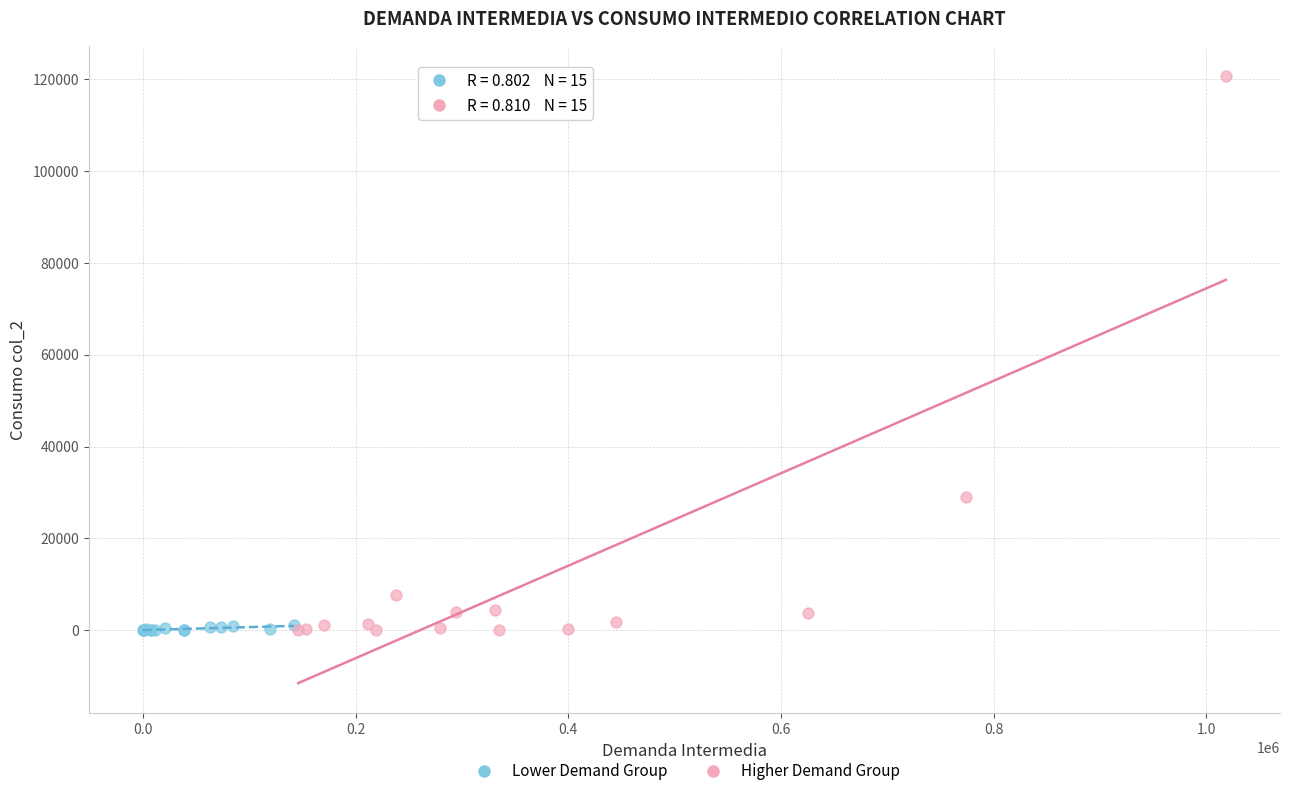

Which series contains the highest Y value?

Higher Demand Group